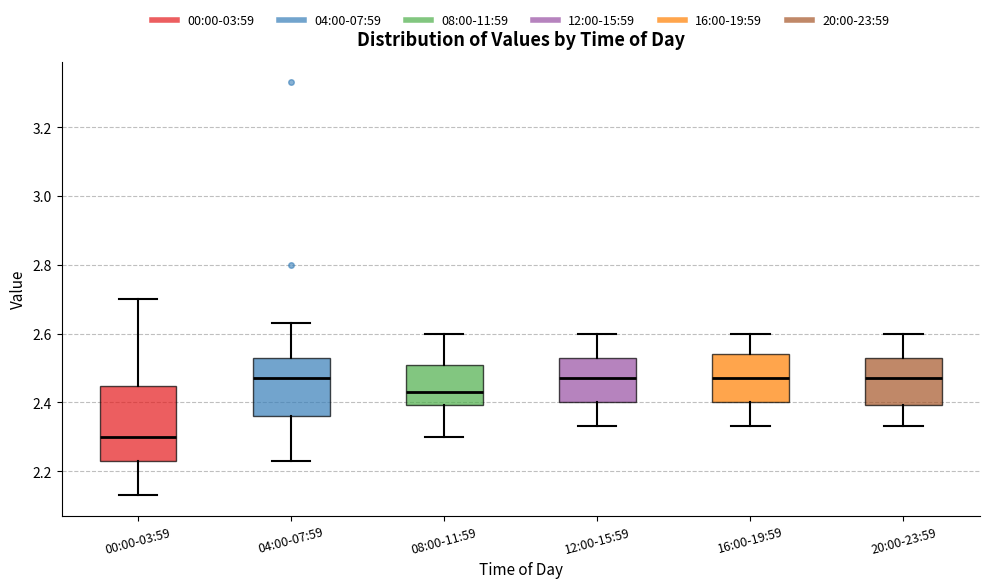

Reading left to right, transcribe this box plot: for each box, give where its median line is, the range the box spans, and where its two whiskers end, as read against the y-axis. The values are not printed on the chart, so give them approximately, as read against the axis.

00:00-03:59: median 2.30, box 2.24 to 2.44, whiskers 2.14 to 2.70
04:00-07:59: median 2.48, box 2.36 to 2.54, whiskers 2.24 to 2.64
08:00-11:59: median 2.44, box 2.40 to 2.50, whiskers 2.30 to 2.60
12:00-15:59: median 2.48, box 2.40 to 2.54, whiskers 2.34 to 2.60
16:00-19:59: median 2.48, box 2.40 to 2.54, whiskers 2.34 to 2.60
20:00-23:59: median 2.48, box 2.40 to 2.54, whiskers 2.34 to 2.60